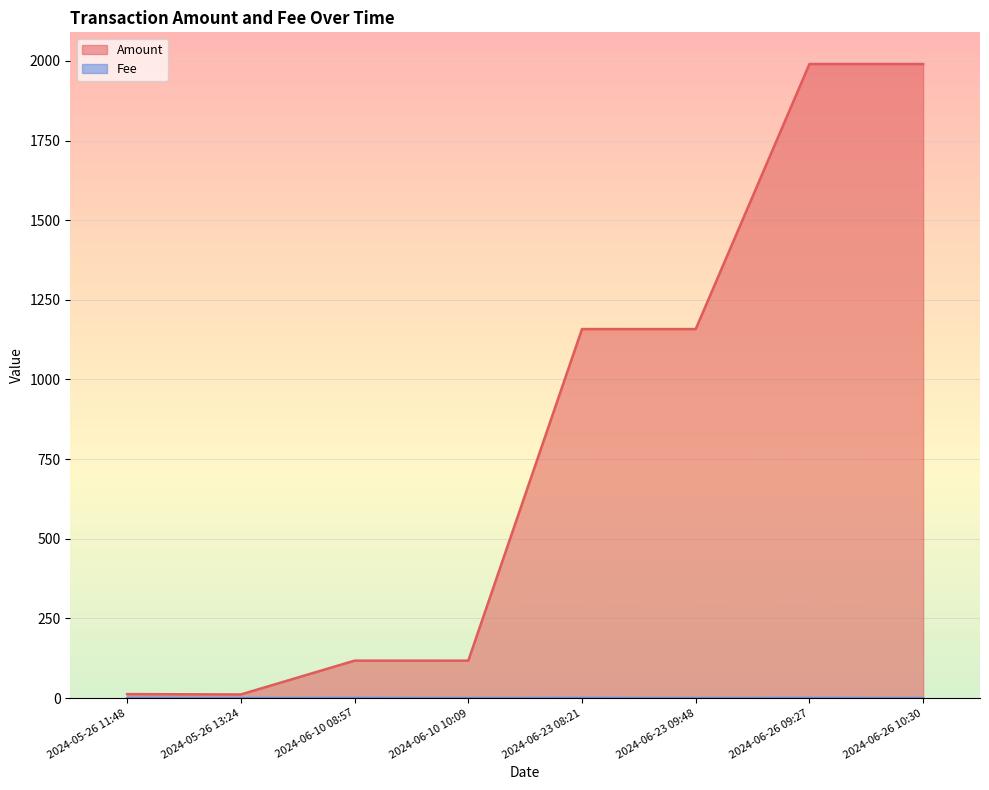

The value of Amount at 2024-05-26 13:24 is 11.6. True or false?

True